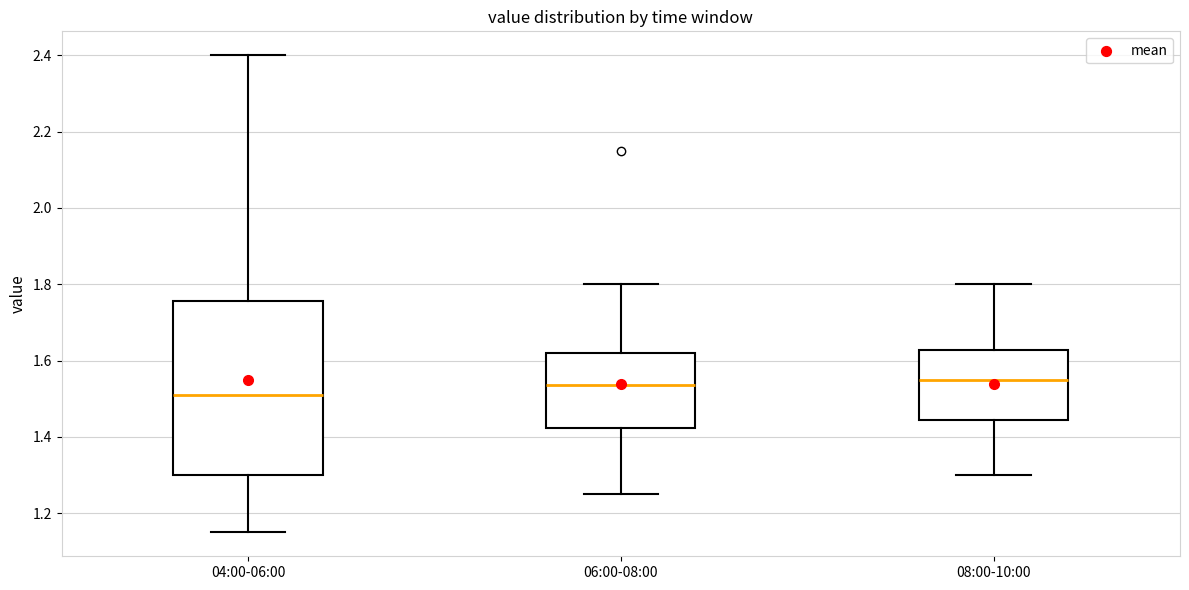

Where is the lower edge of the box for 04:00-06:00 on the y-axis? The values are not printed on the chart, so give them approximately, as read against the axis.

1.30